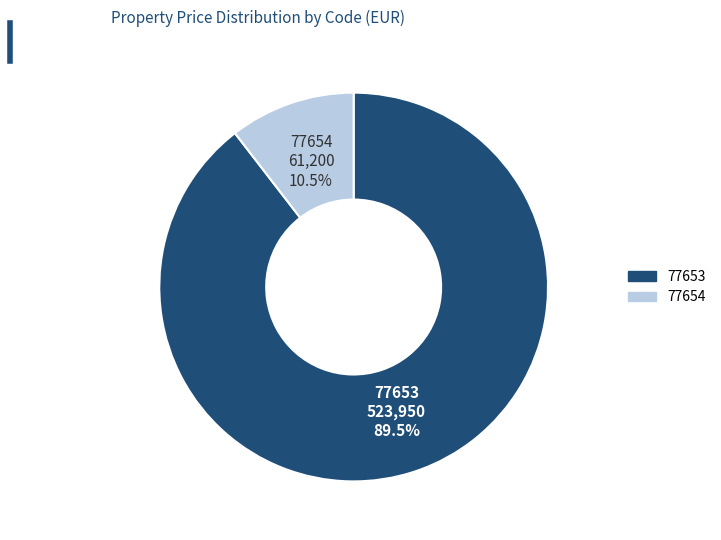

Which category has the smallest portion of the pie?

77654